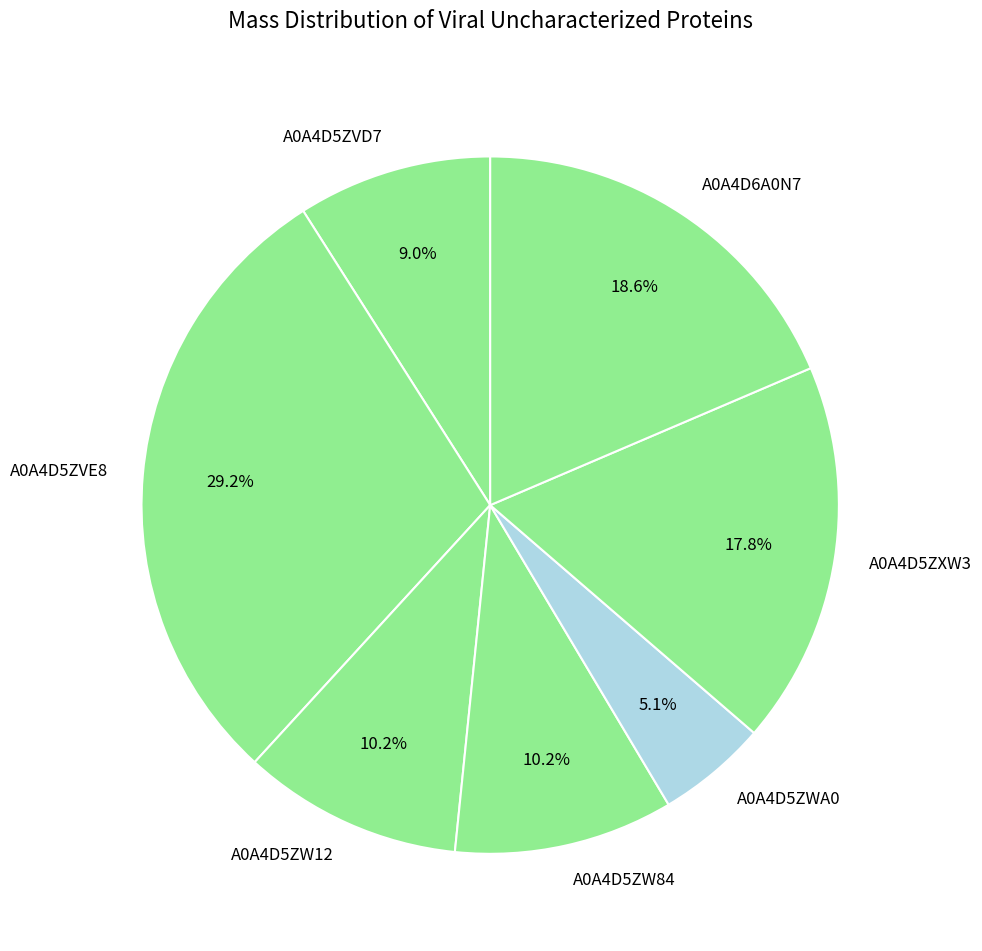

The A0A4D5ZW12 slice represents 18% of the pie. True or false?

False